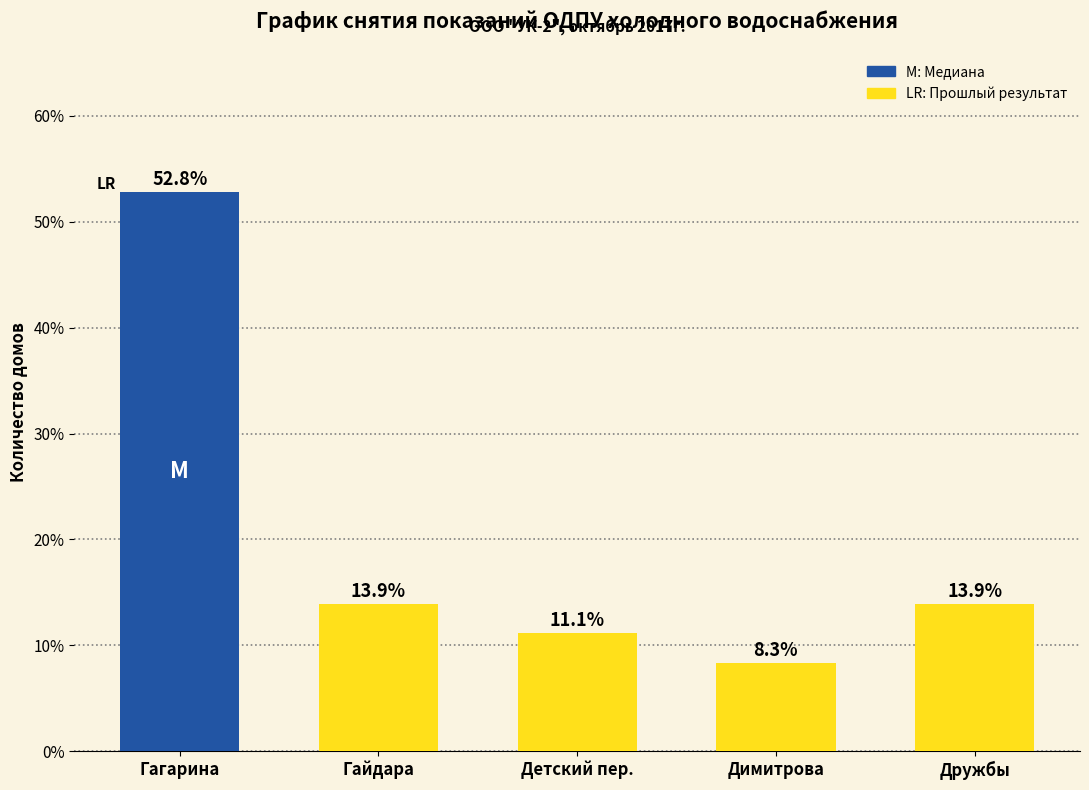

Which has a higher value, Димитрова or Детский пер.?

Детский пер.